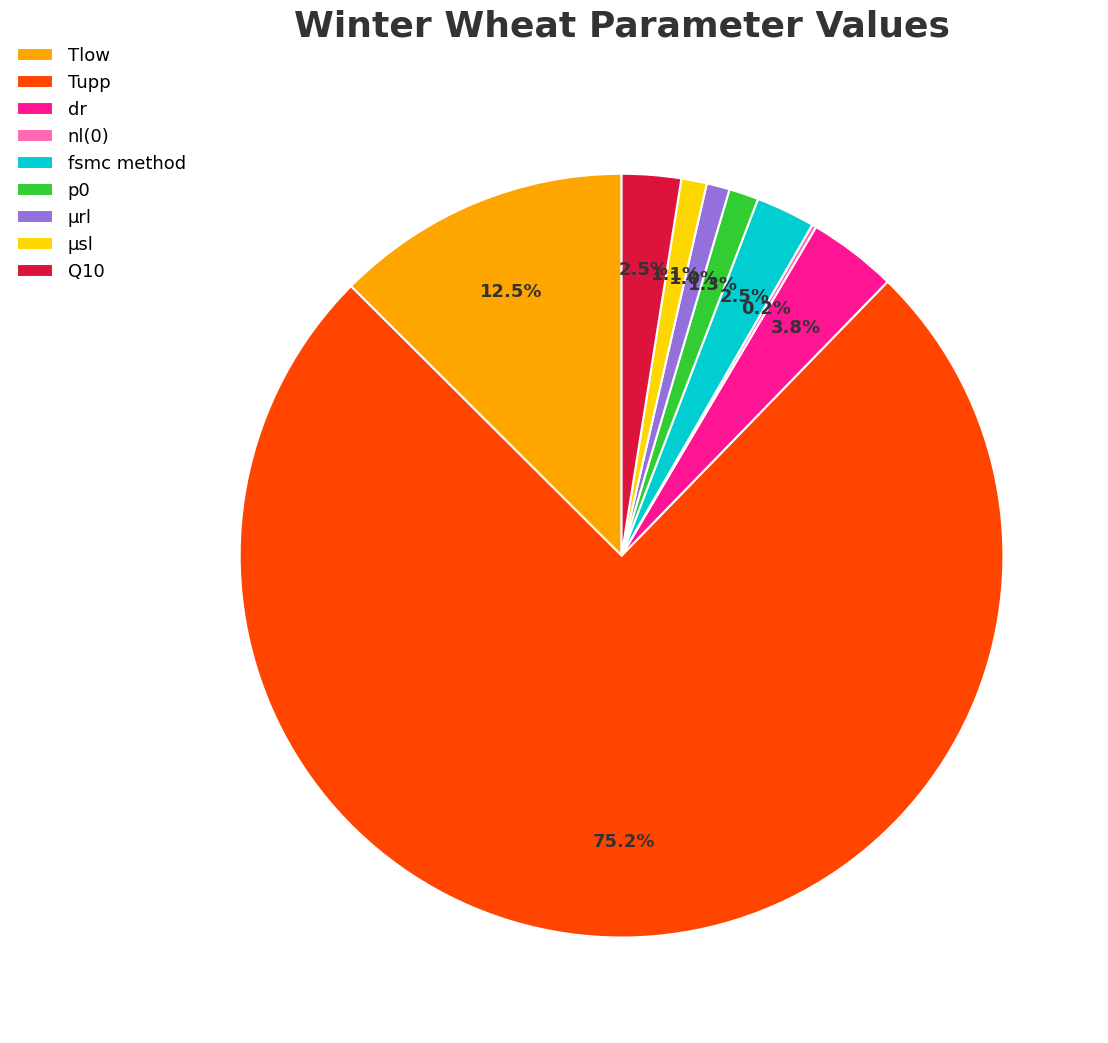

Is there any slice that represents more than half of the pie?

Yes